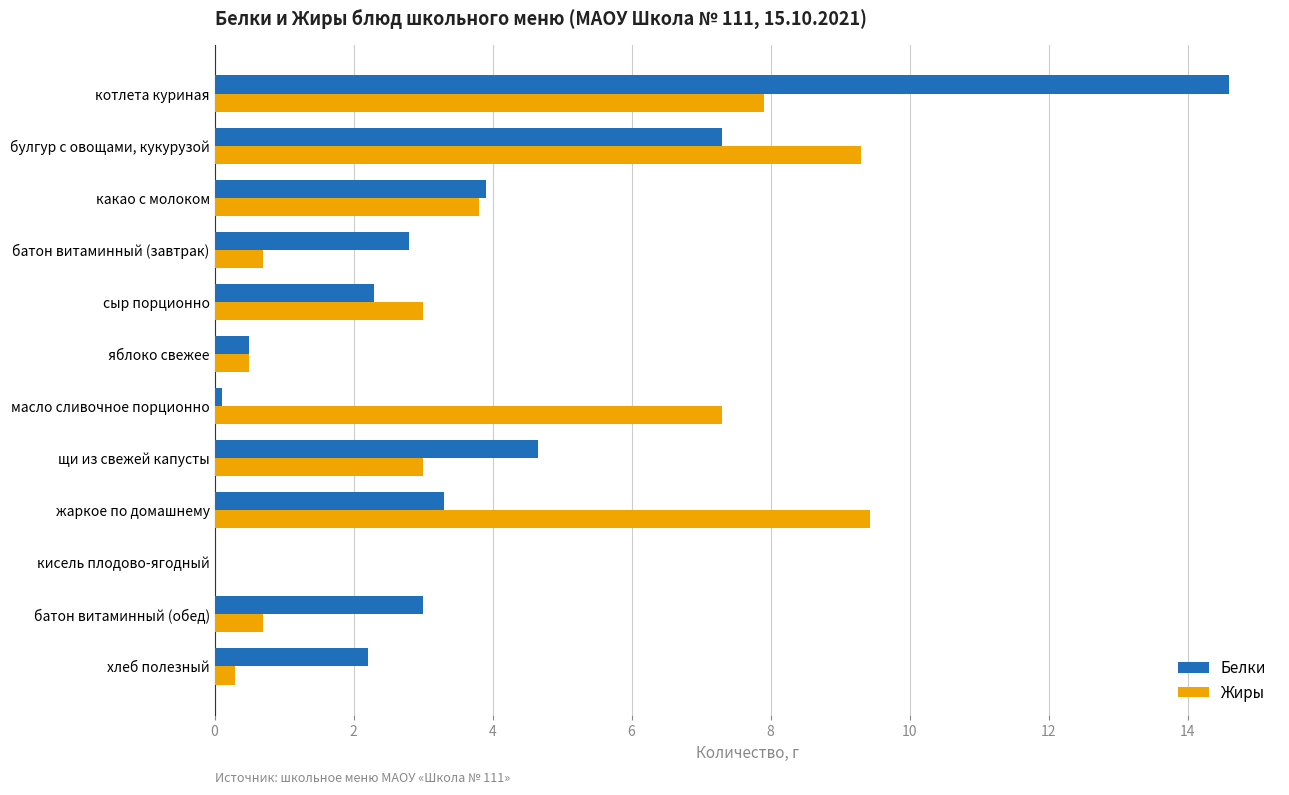

What is the sum of the Жиры values at жаркое по домашнему and батон витаминный (обед)?

10.1